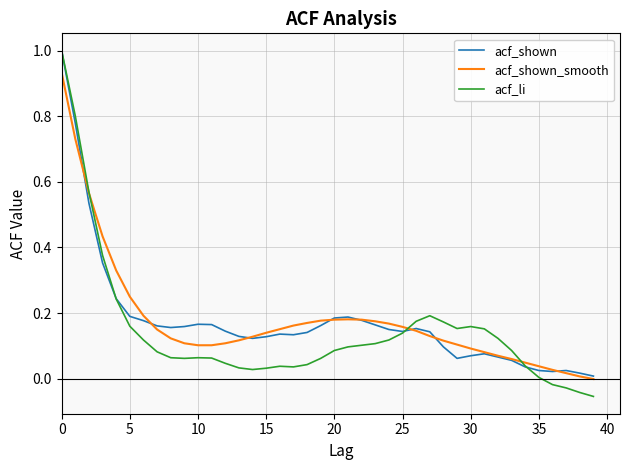

What is the sum of all acf_shown_smooth values?

7.2